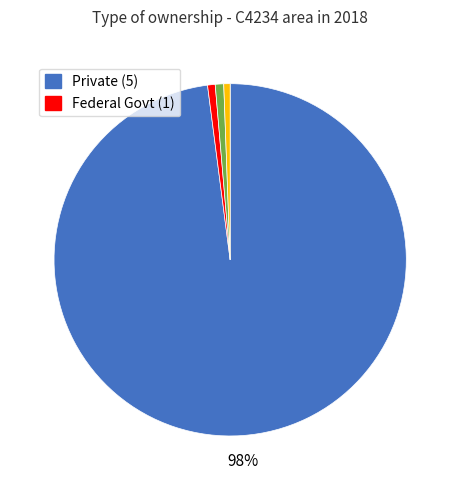

To the nearest percent, what is the average slice percentage?

25%